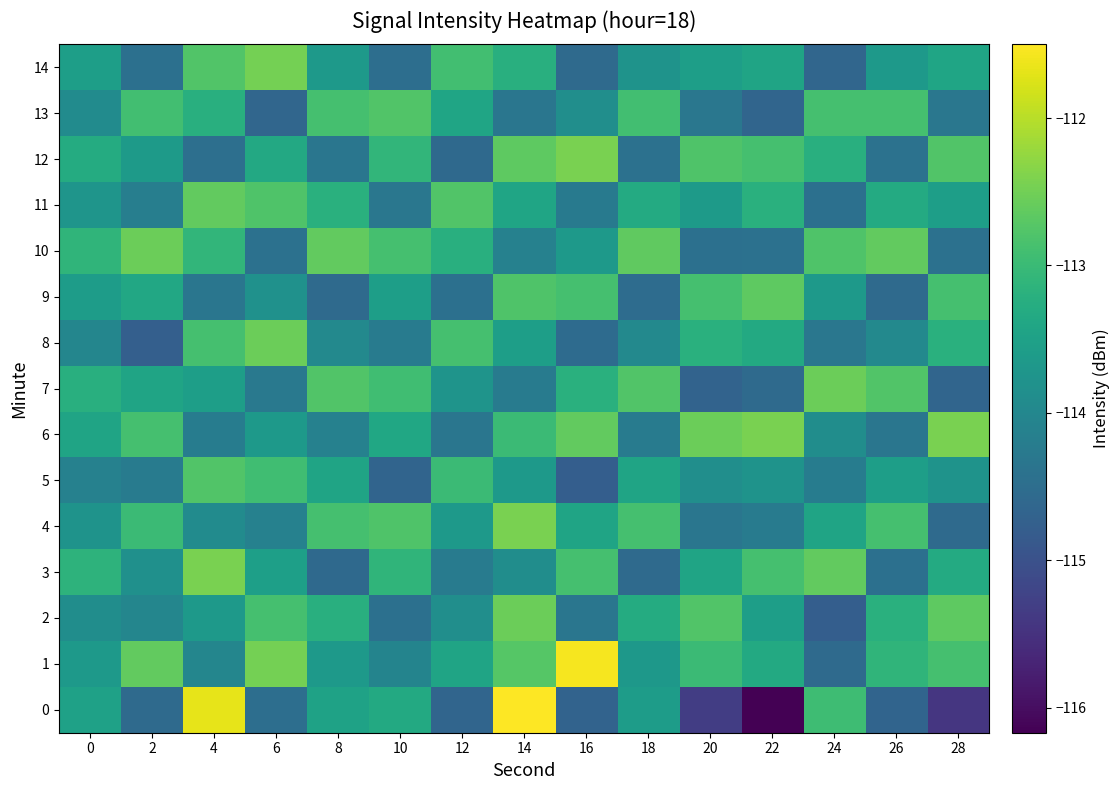

At which category does the chart reach its peak across all series?

14